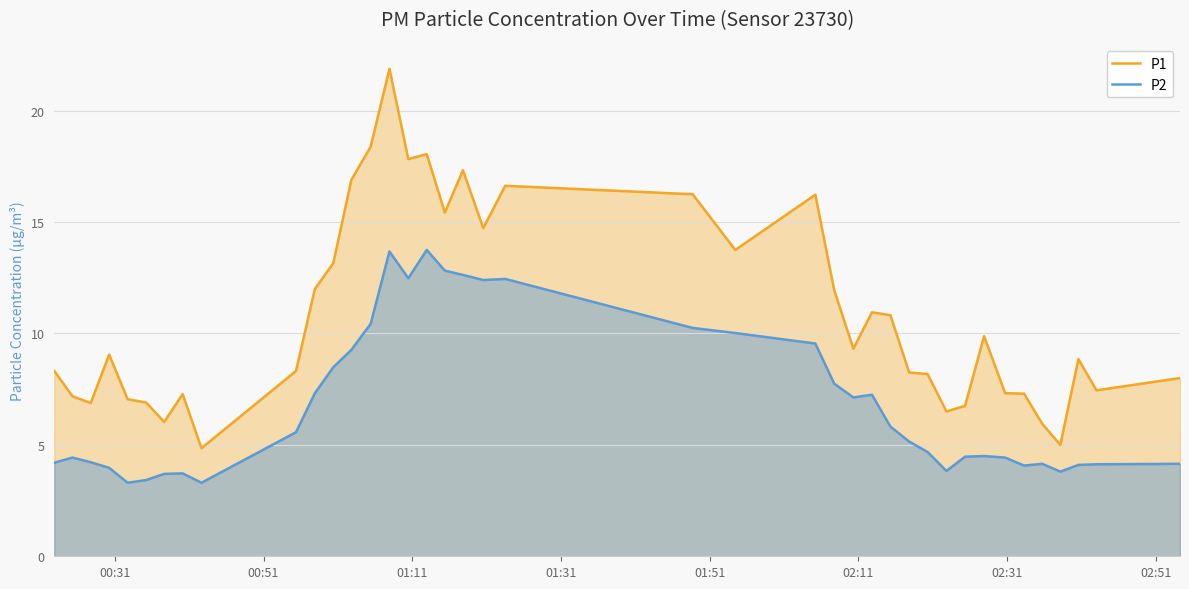

Which series has the largest range (max minus min)?

P1